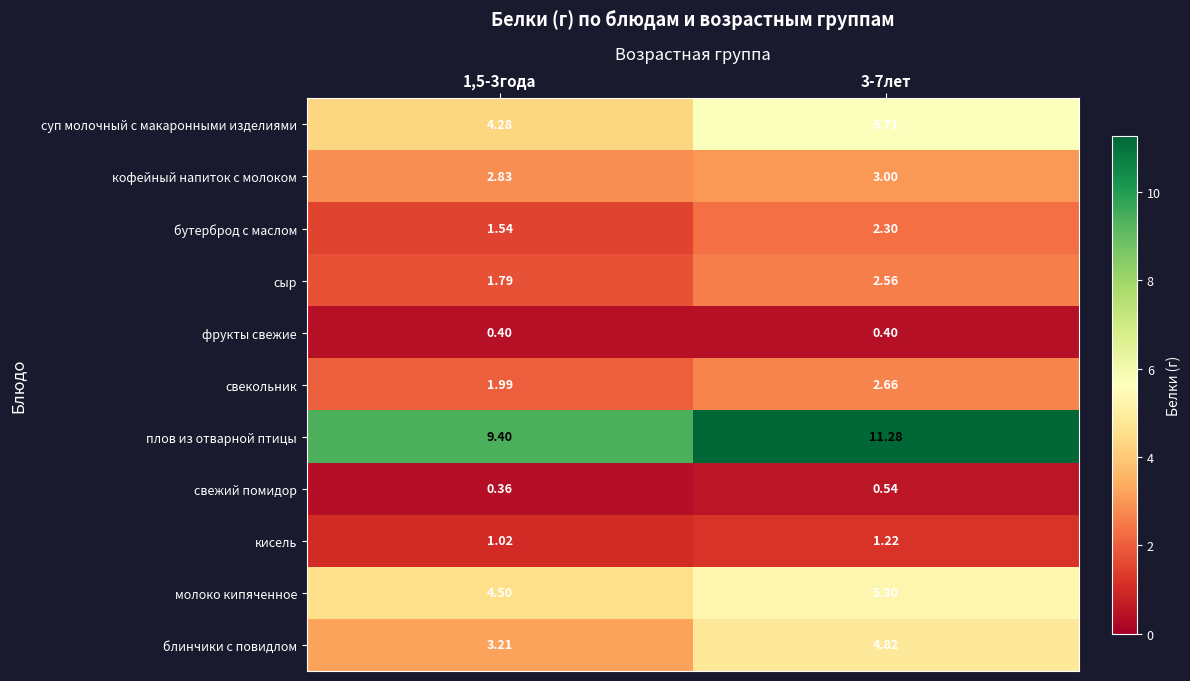

Which series changed the most between 1,5-3года and 3-7лет?

плов из отварной птицы